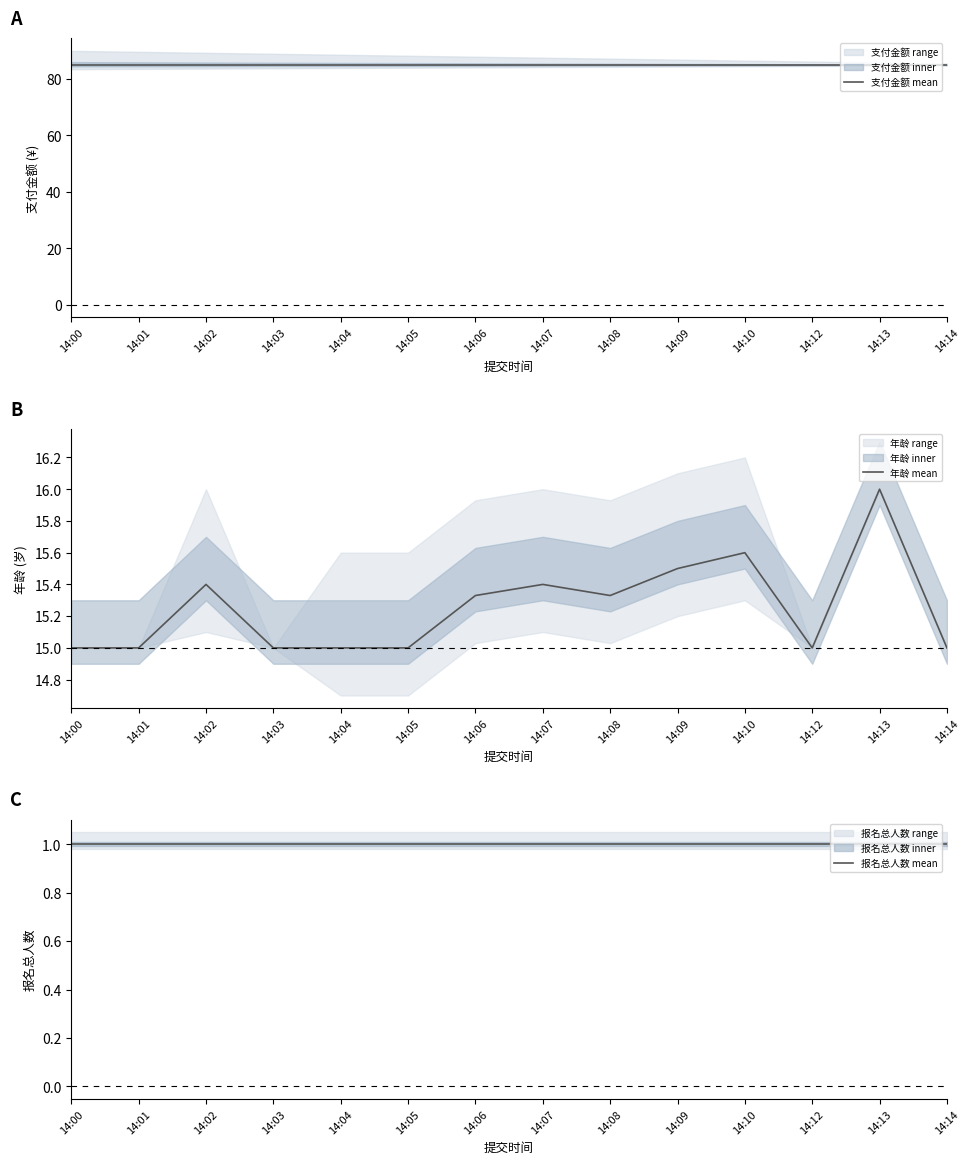

True or false: 报名总人数 mean has more than 1 interior local peaks.

False